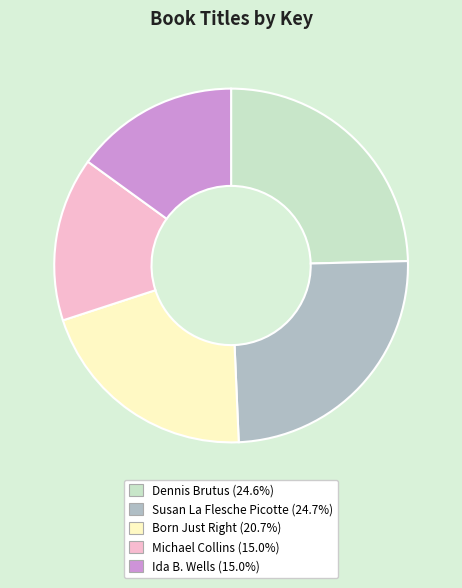

Is Ida B. Wells the majority of the pie?

No